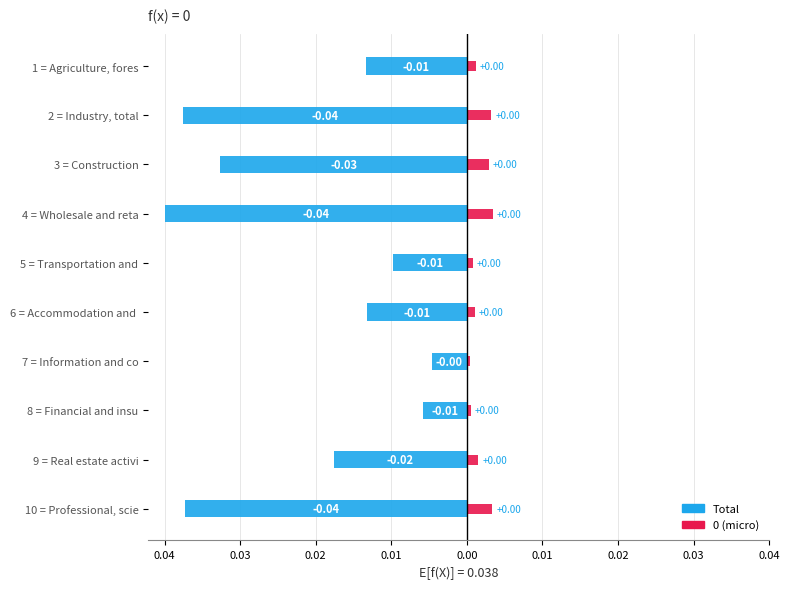

Rank the series at 5 = Transportation and from lowest to highest value.

Total, 0 (micro)